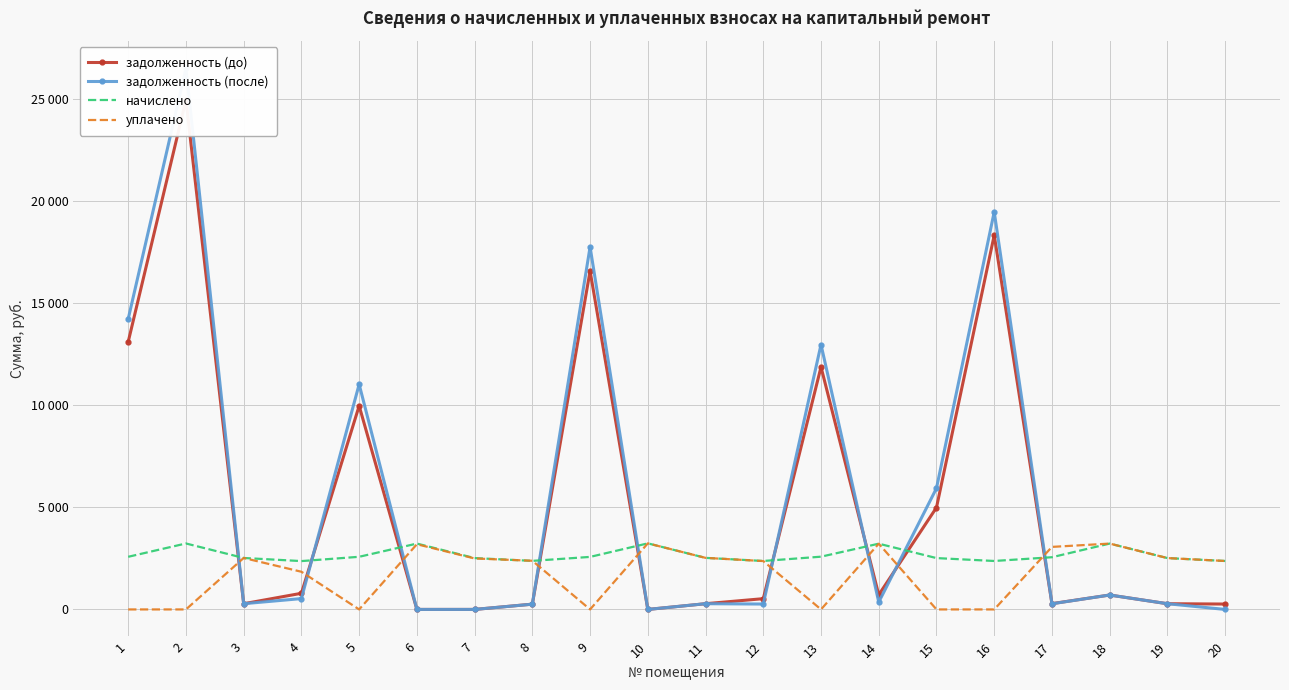

Which has a higher value, 3 or 12?

12